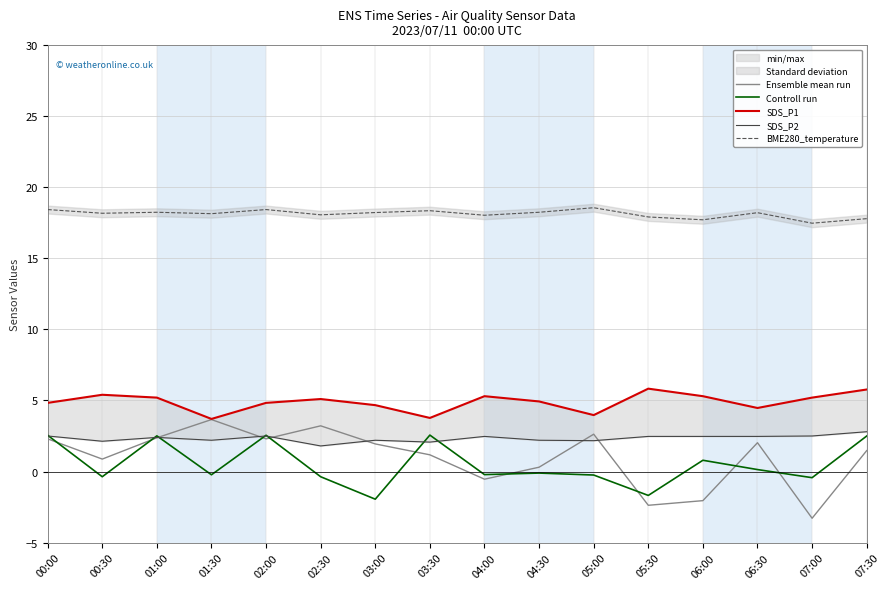

At which category does the chart reach its peak across all series?

05:00